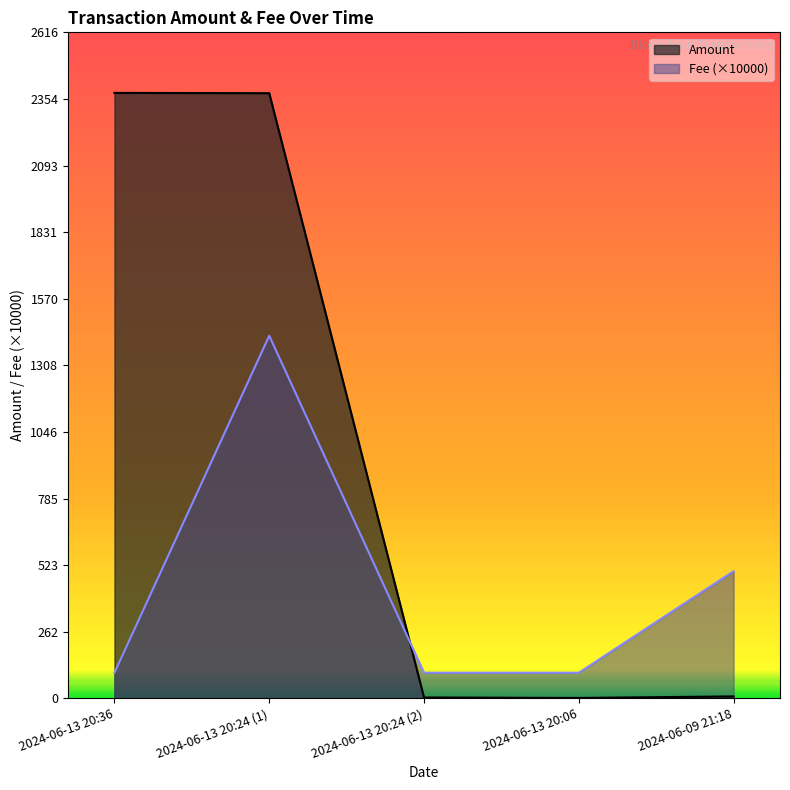

How many lines are shown in the chart?

2